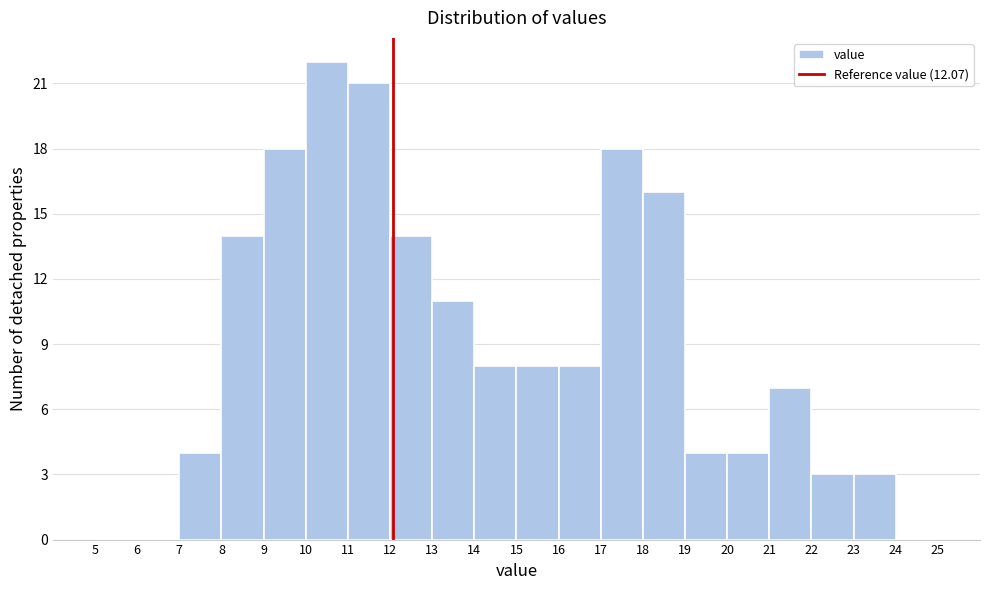

Reading left to right, list every bar in this chart as the range it spans on the x-axis followed by its height. The values are not printed on the chart, so give them approximately, as read against the axis.

5 to 6: 0
6 to 7: 0
7 to 8: 4
8 to 9: 14
9 to 10: 18
10 to 11: 22
11 to 12: 21
12 to 13: 14
13 to 14: 11
14 to 15: 8
15 to 16: 8
16 to 17: 8
17 to 18: 18
18 to 19: 16
19 to 20: 4
20 to 21: 4
21 to 22: 7
22 to 23: 3
23 to 24: 3
24 to 25: 0